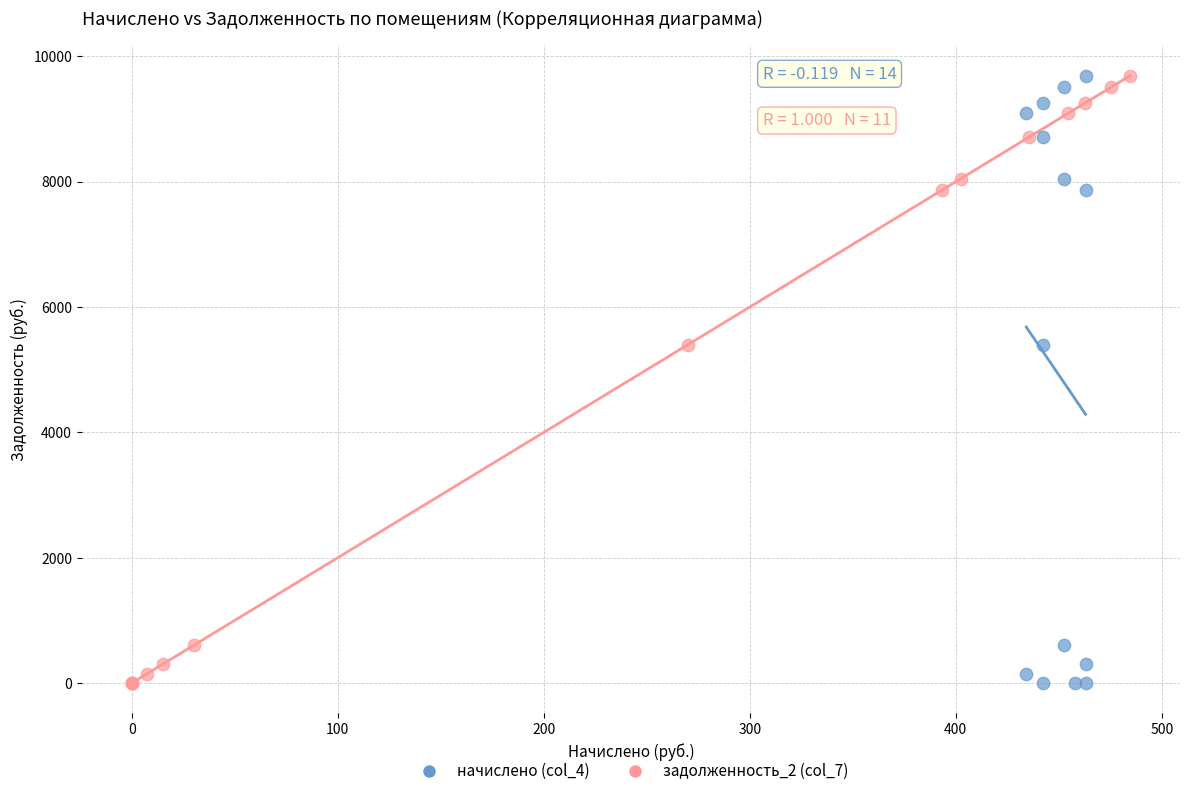

What are all the series names shown in the legend?

начислено (col_4), задолженность_2 (col_7)